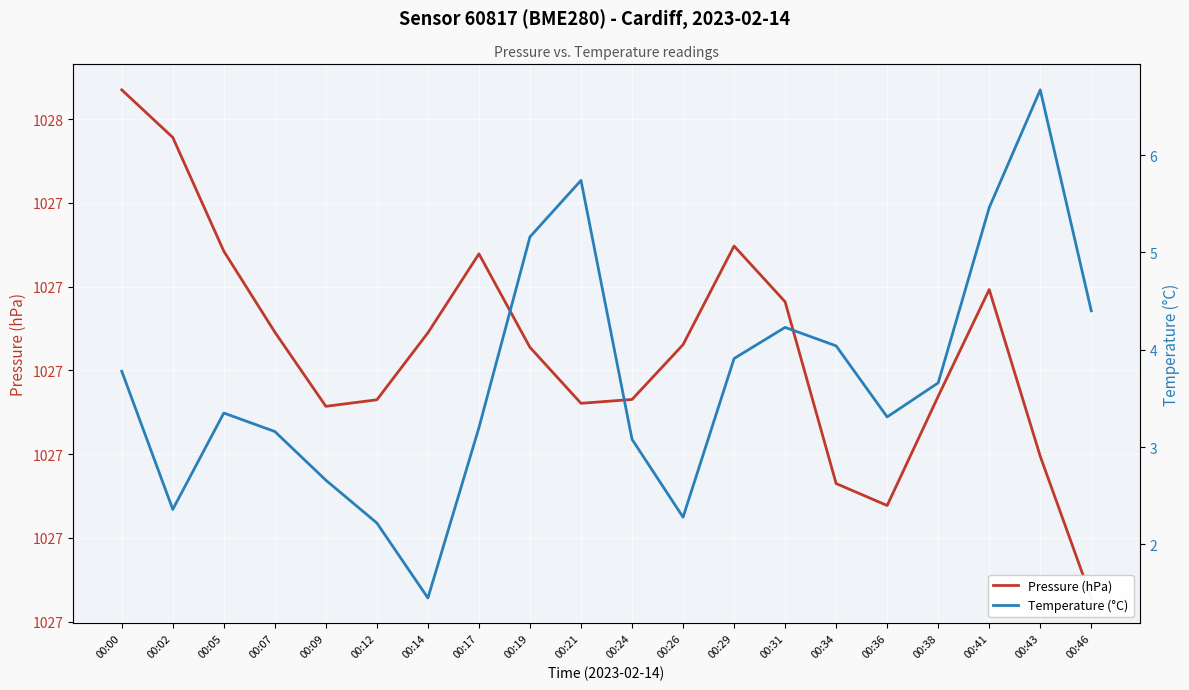

What is the maximum value shown in the chart?

1027.5